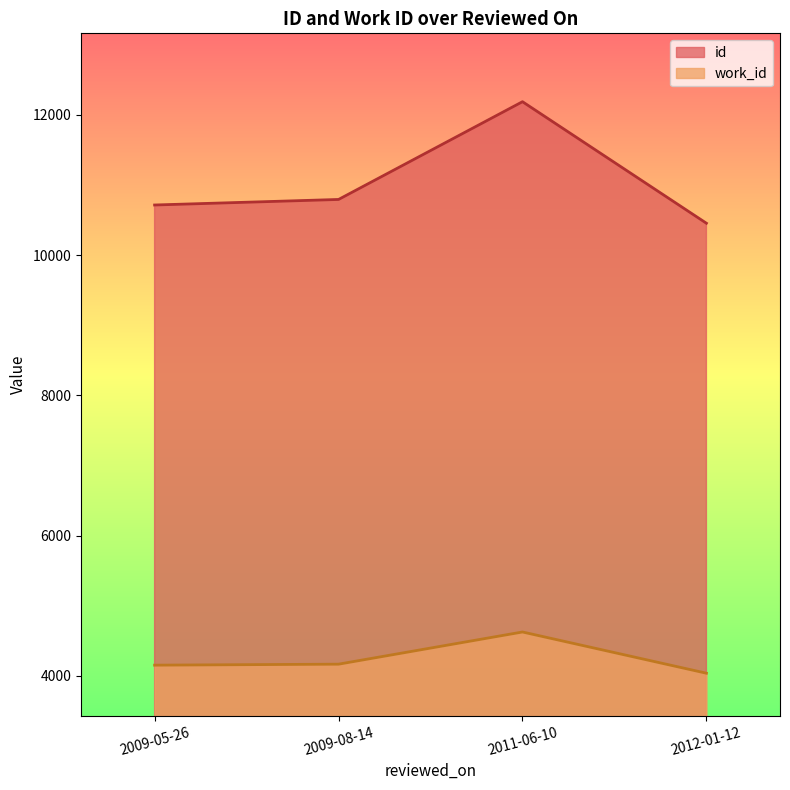

Rank the categories by id value from lowest to highest.

2012-01-12, 2009-05-26, 2009-08-14, 2011-06-10